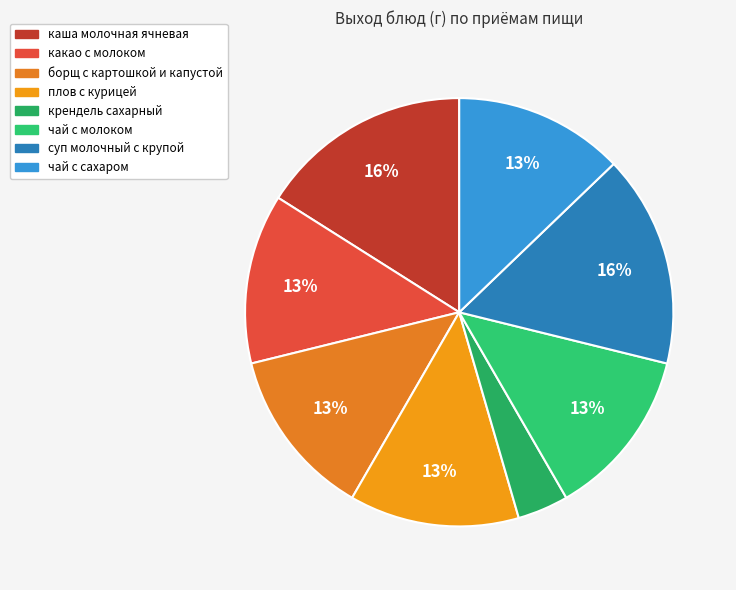

To the nearest percent, what is the average slice percentage?

12%